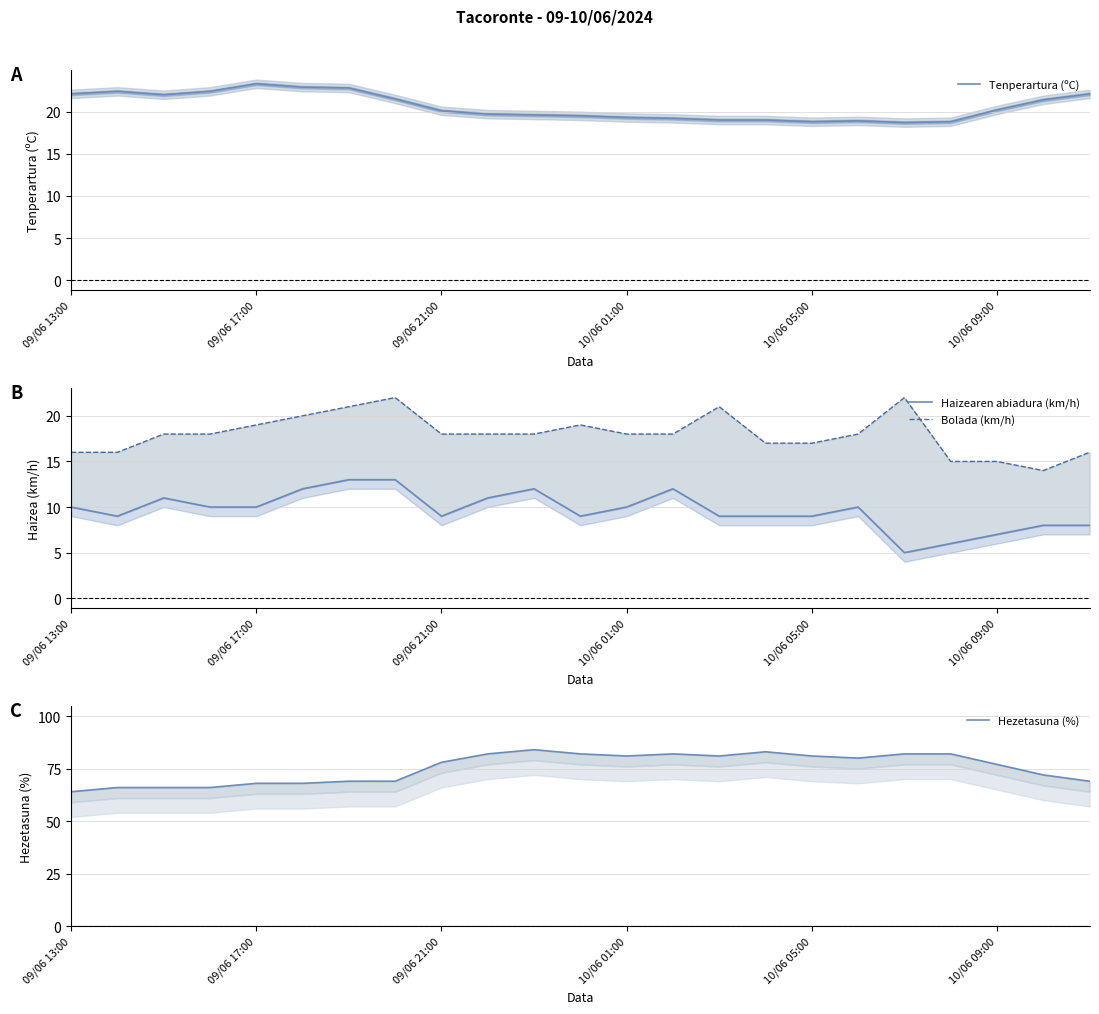

How many series are shown in this chart?

4